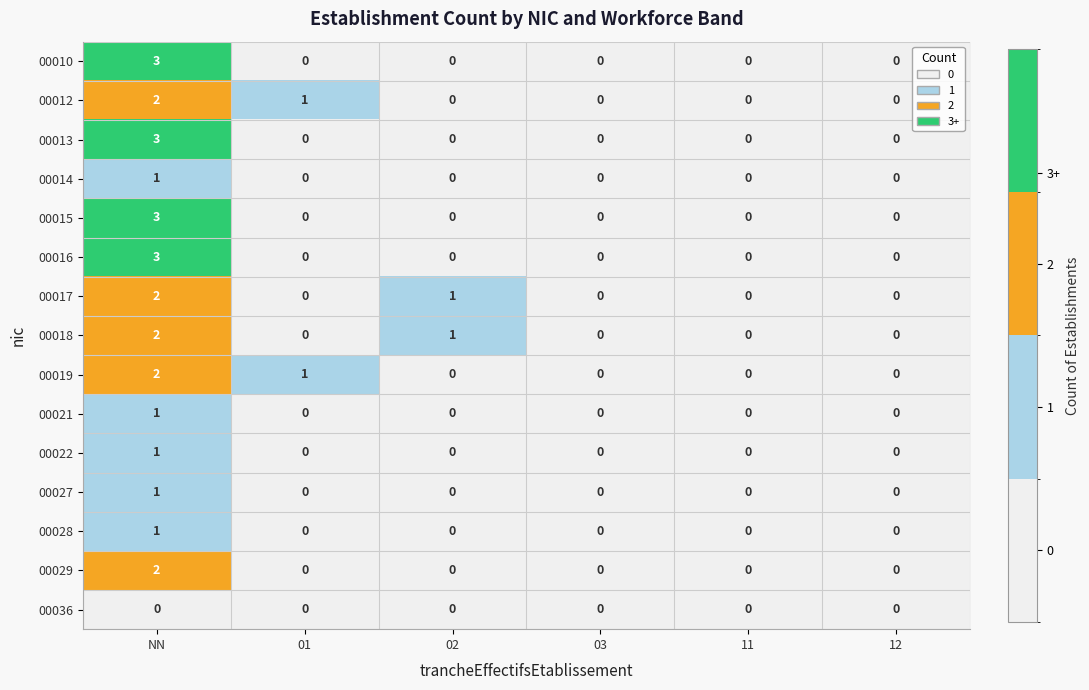

What is the spread (max minus min) of values at NN?

3